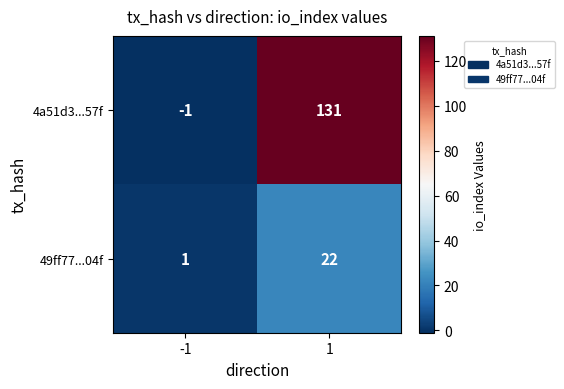

Is it true that 49ff77...04f equals 22 at 1?

True